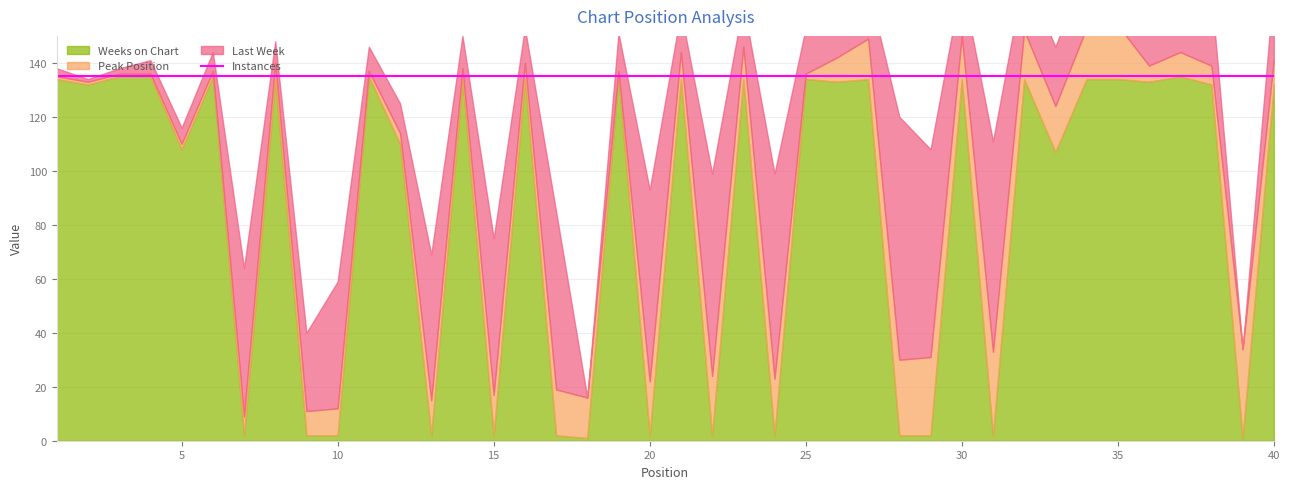

Does the chart display data point markers on the line(s)?

No